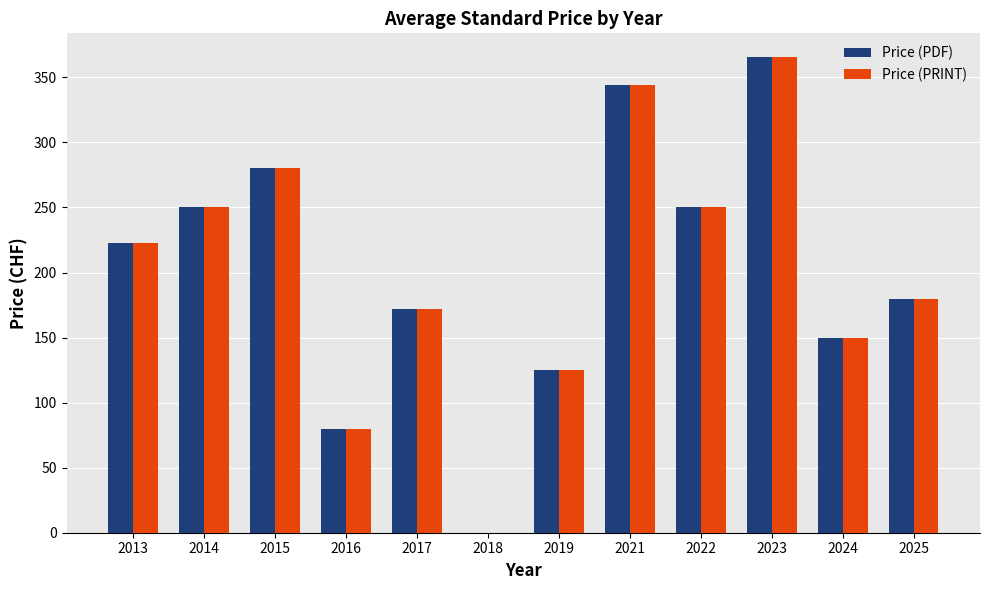

What is the approximate value of Price (PRINT) at 2015?

280.0